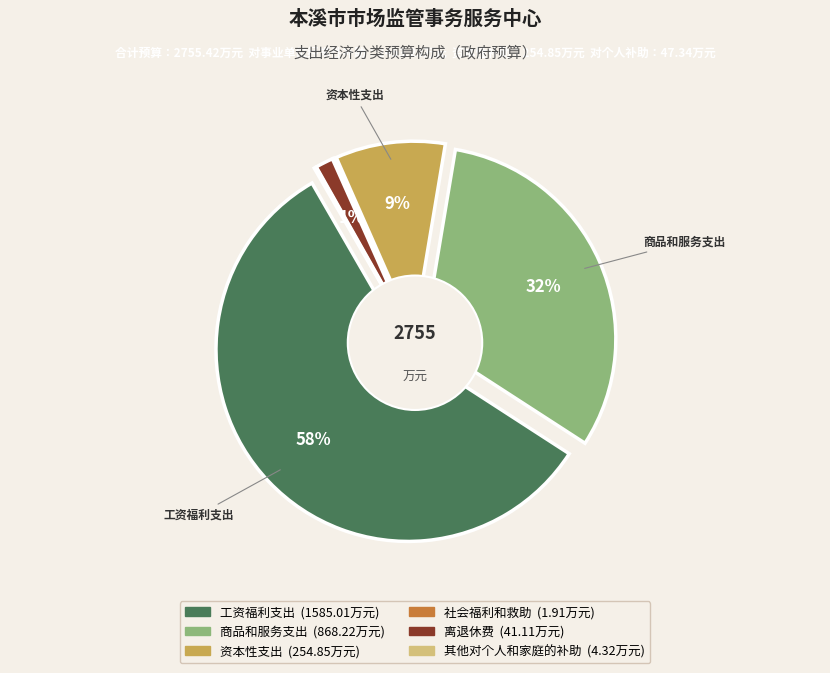

True or false: 商品和服务支出 accounts for 32% of the total.

True